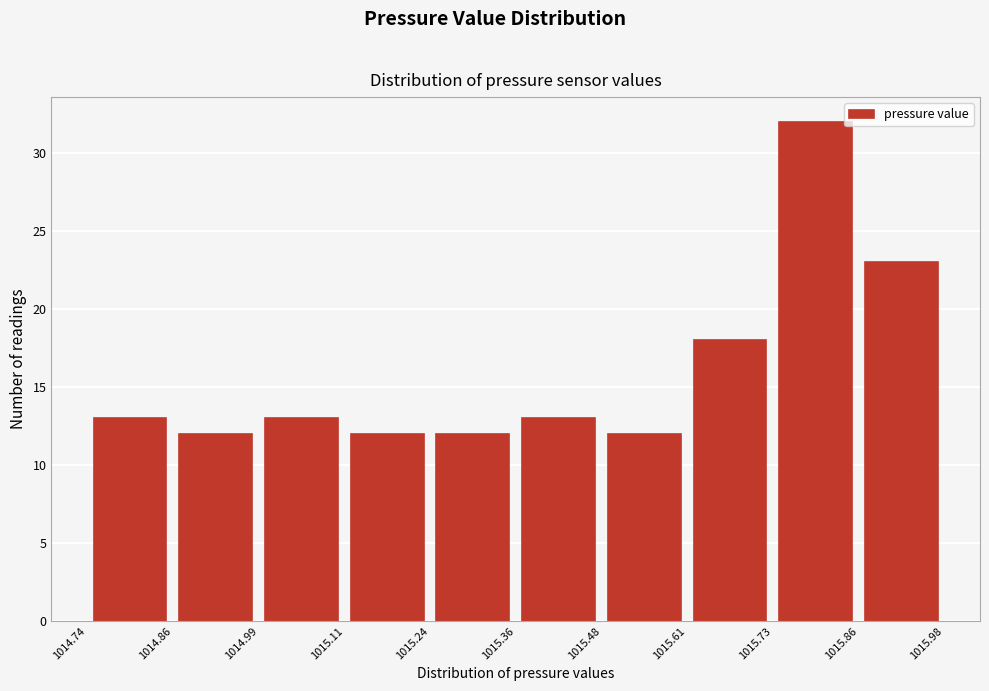

Reading left to right, list every bar in this chart as the range it spans on the x-axis followed by its height. The values are not printed on the chart, so give them approximately, as read against the axis.

1014.74 to 1014.86: 13
1014.86 to 1014.99: 12
1014.99 to 1015.11: 13
1015.11 to 1015.24: 12
1015.24 to 1015.36: 12
1015.36 to 1015.48: 13
1015.48 to 1015.61: 12
1015.61 to 1015.73: 18
1015.73 to 1015.86: 32
1015.86 to 1015.98: 23